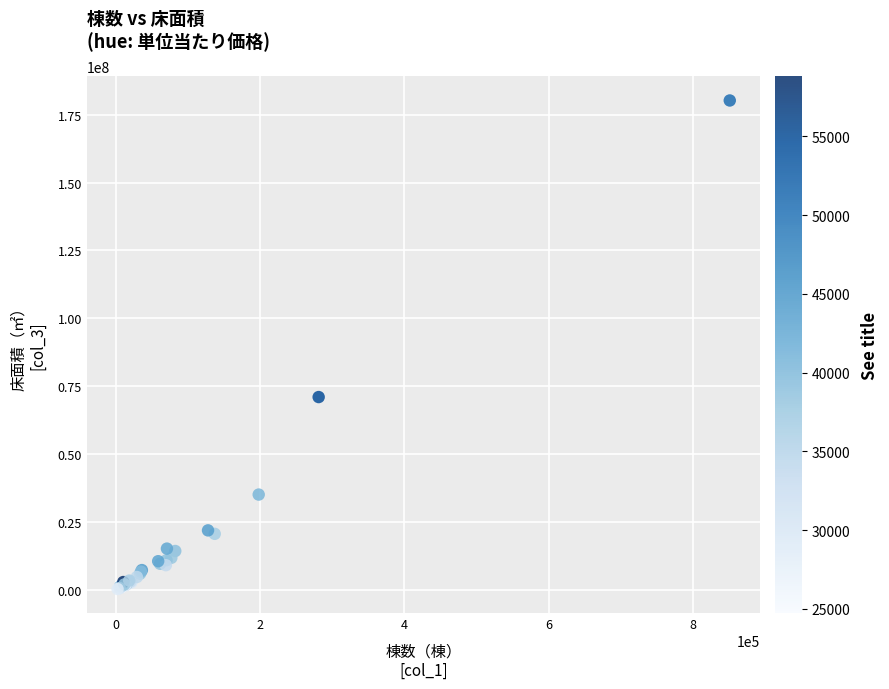

What Y value in the scatter plot is closest to 90248150?

70961778